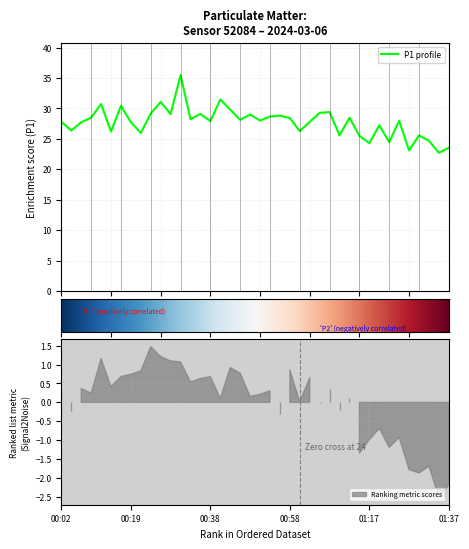

How many categories are shown in the chart?

40